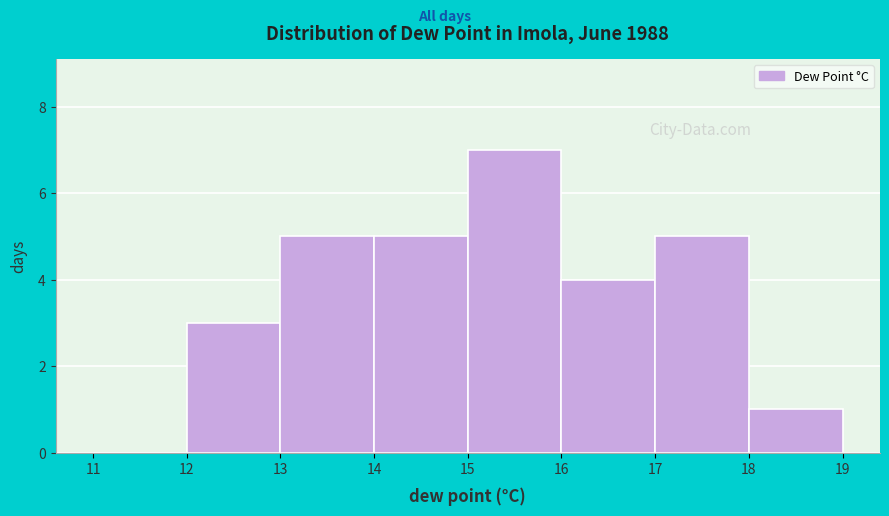

How tall is the bar that spans 13 to 14 on the x-axis? The values are not printed on the chart, so give them approximately, as read against the axis.

5